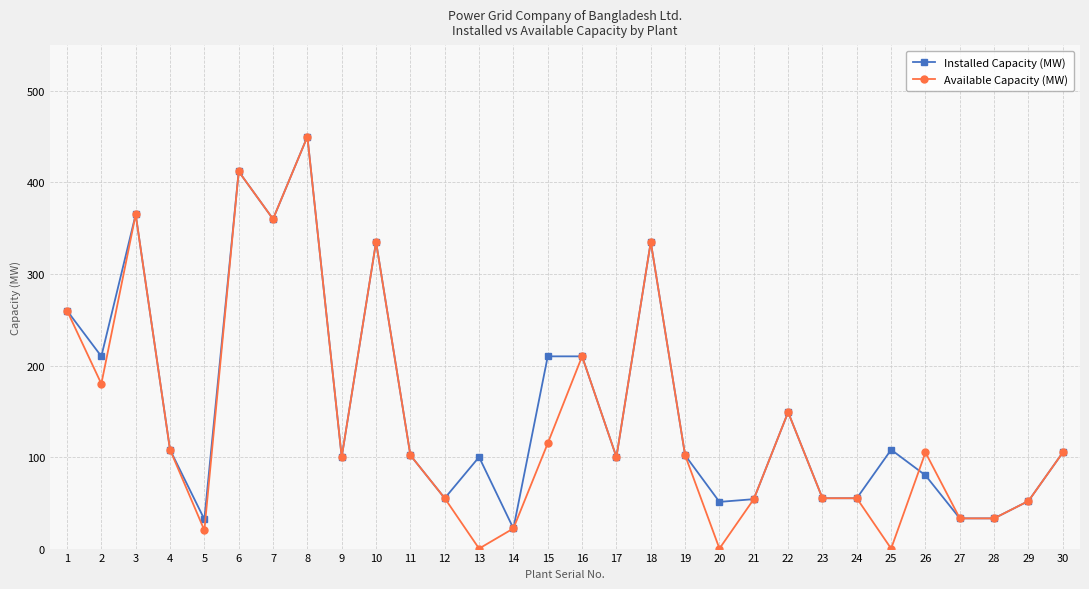

What is the maximum value shown in the chart?

450